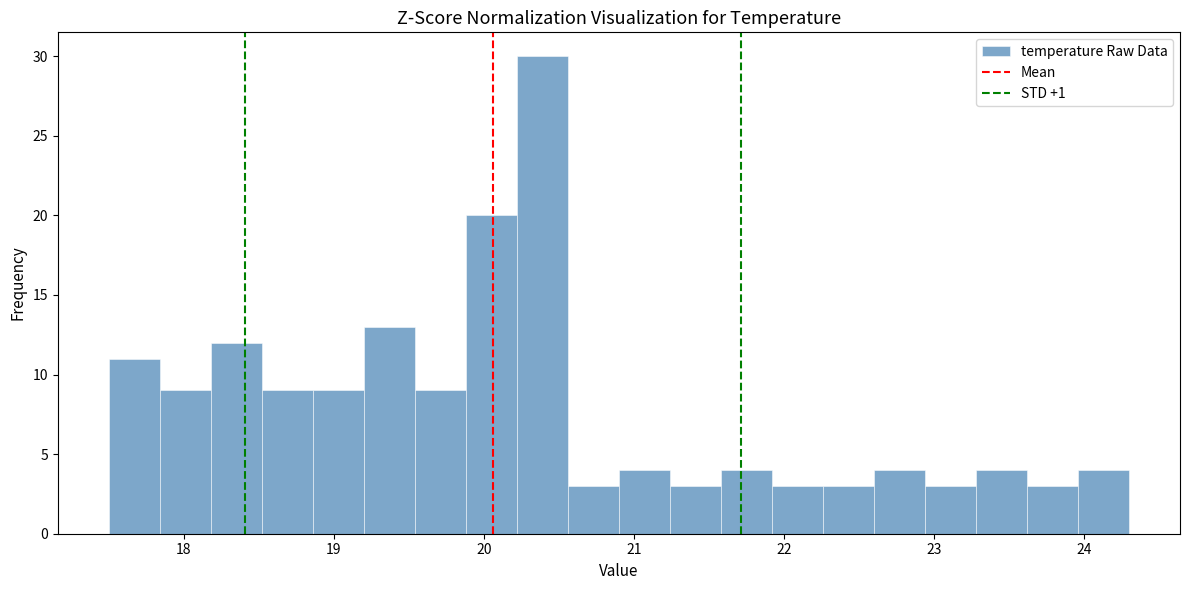

Around what value on the x-axis is the tallest bar? Give the approximate position of its centre, as read against the axis.

20.4